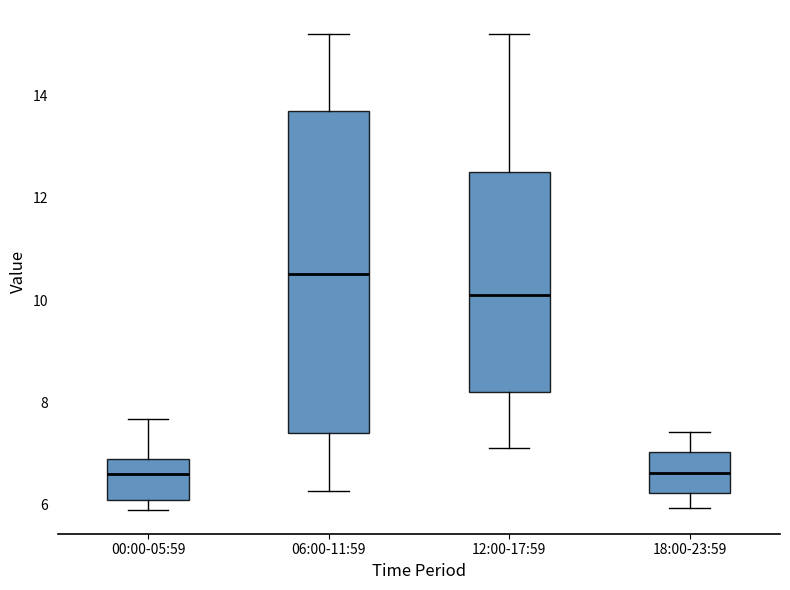

Where does the lower whisker of the box for 12:00-17:59 end on the y-axis? The values are not printed on the chart, so give them approximately, as read against the axis.

7.2